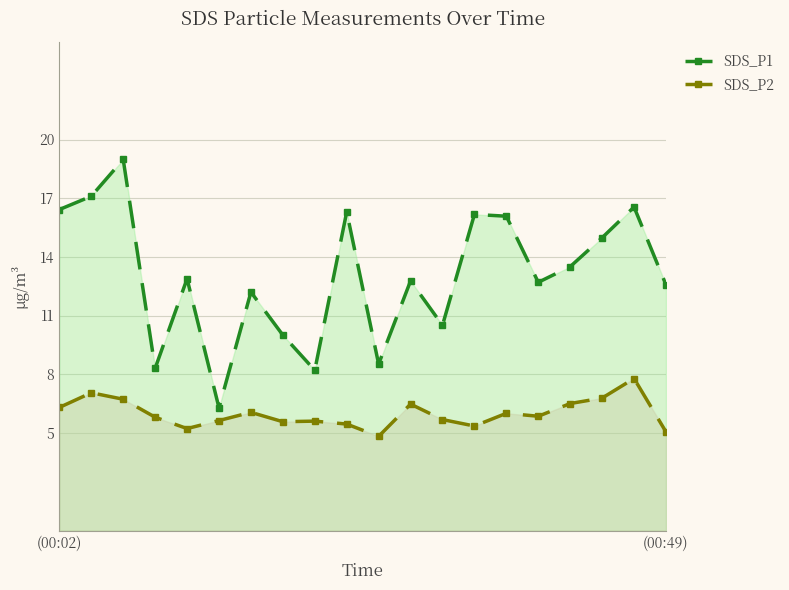

Rank the series by their average value, from lowest to highest.

SDS_P2, SDS_P1